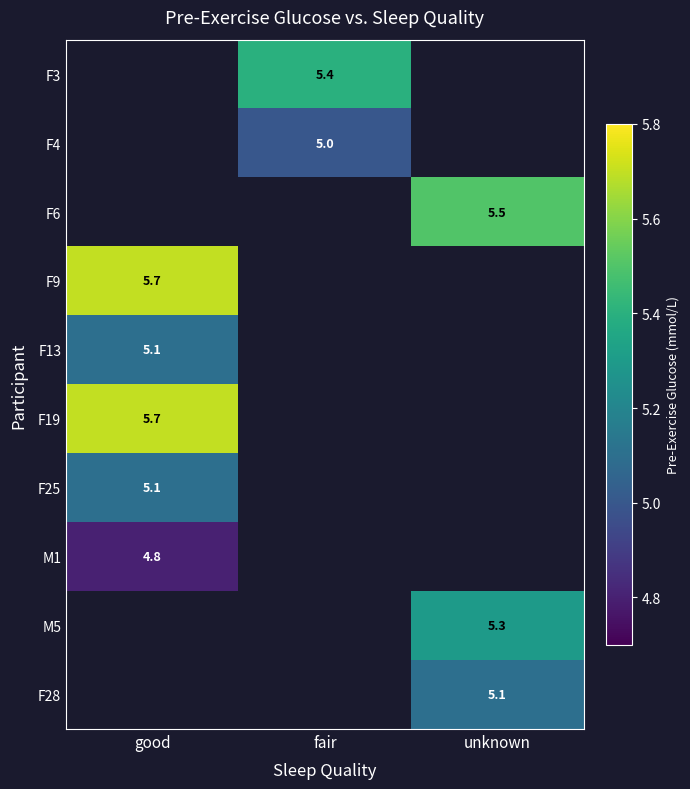

How many distinct data groups are displayed?

10